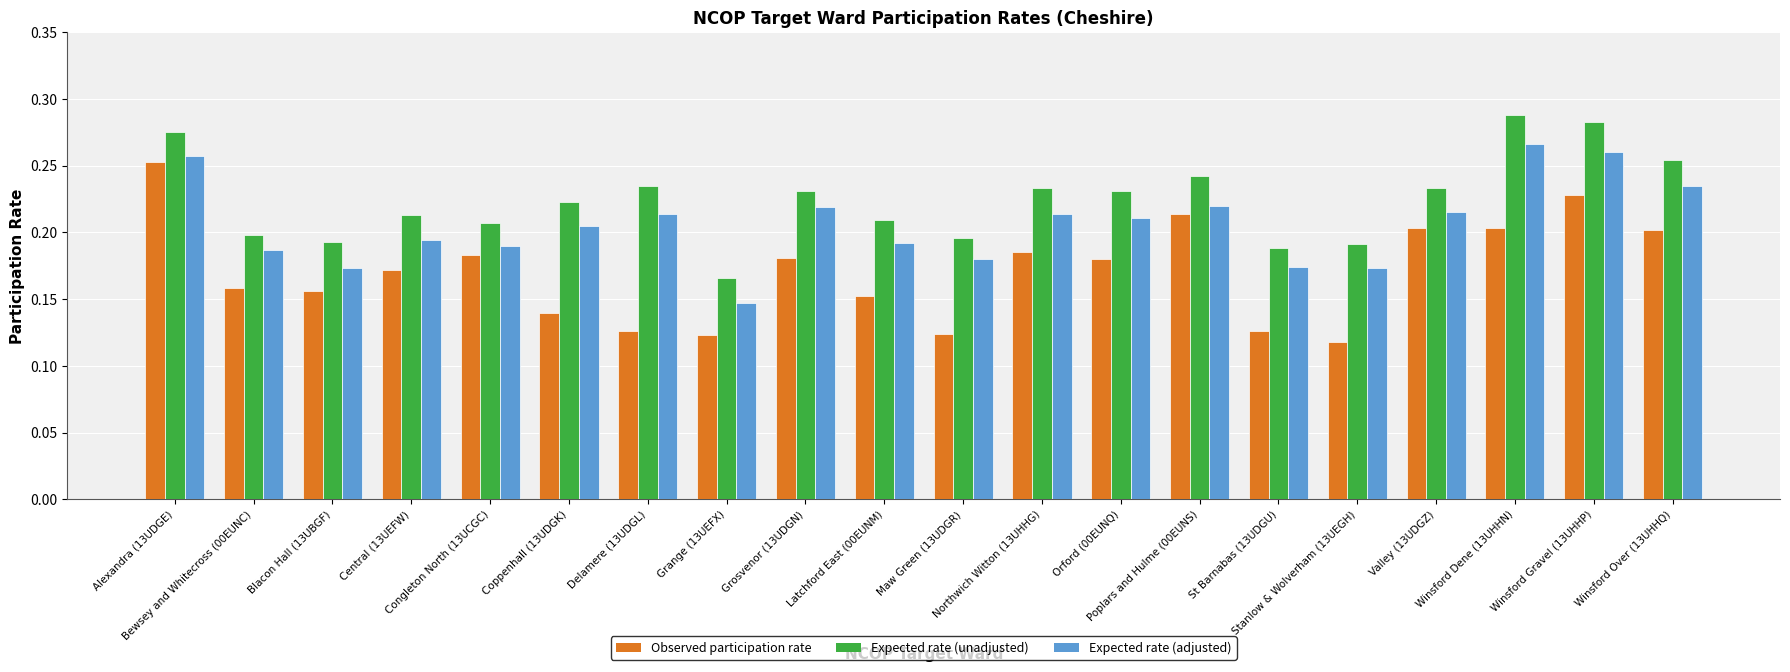

What is the label of the 17th bar from the left?

Valley (13UDGZ)